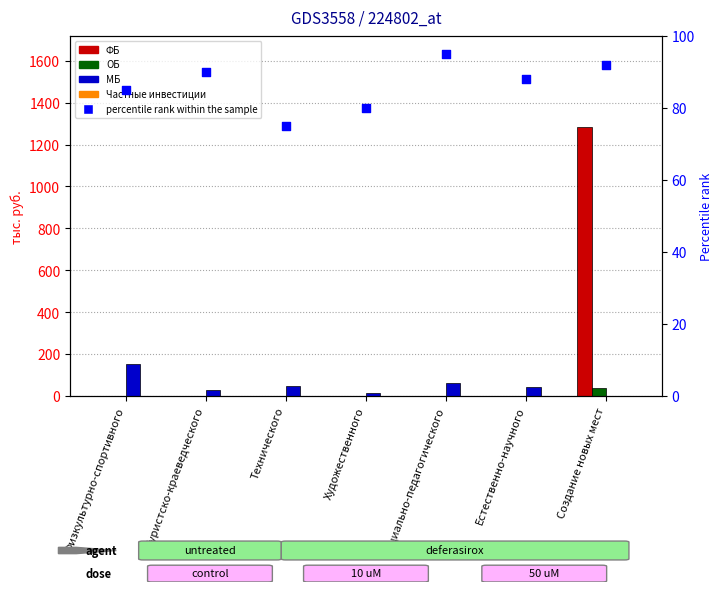

Which series has the largest total across all categories?

ФБ